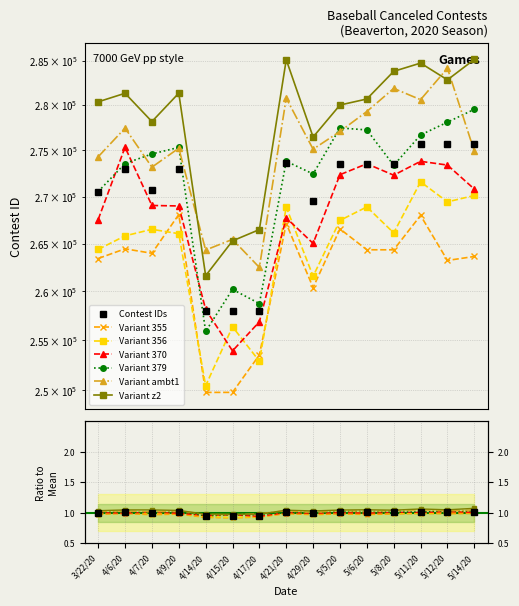

What is the average value?

270132